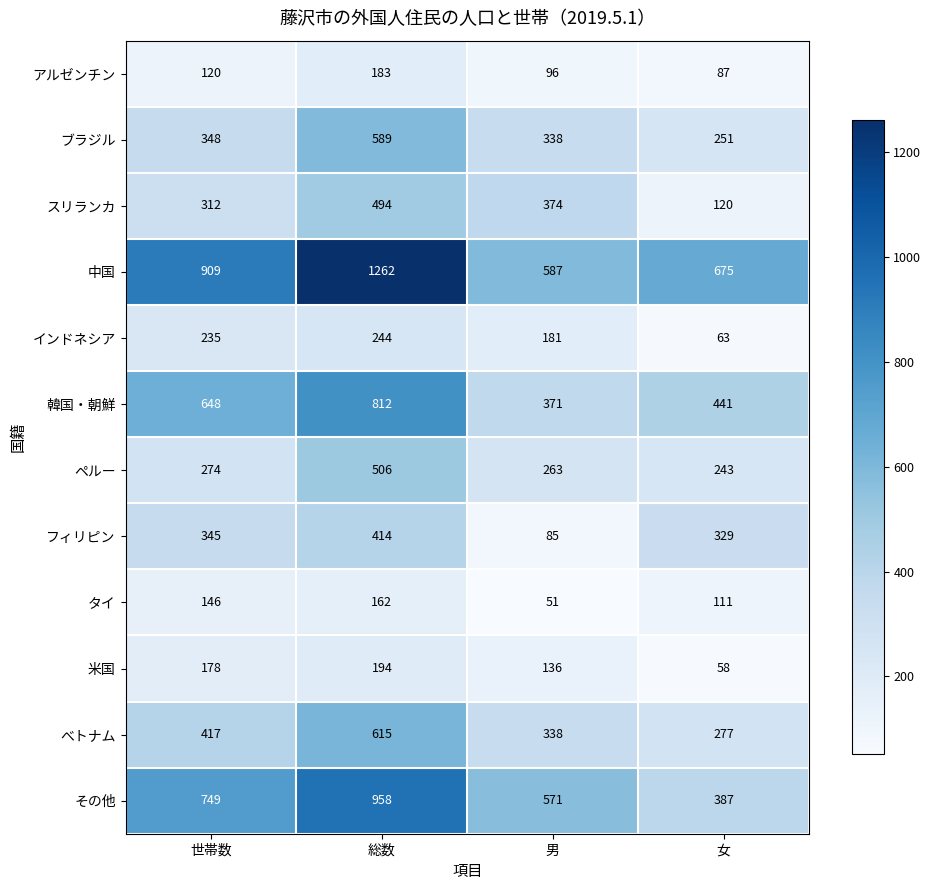

What is the sum of all ブラジル values?

1526